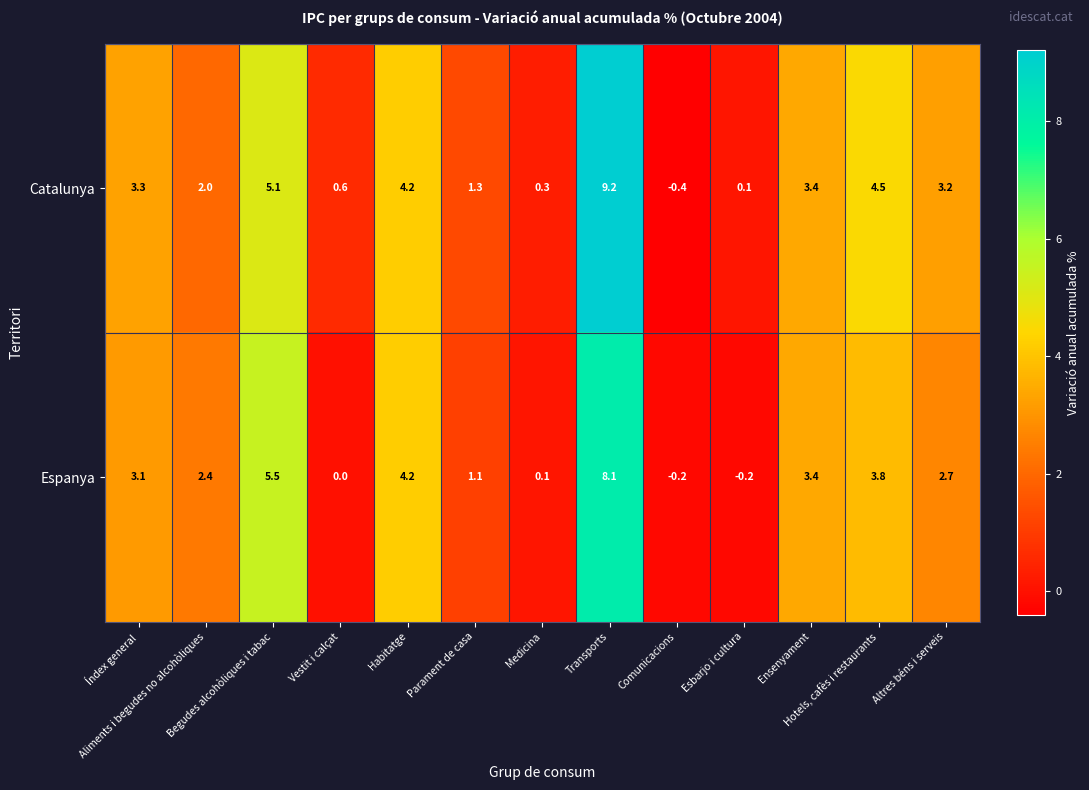

Rank the series by their maximum value, from highest to lowest.

Catalunya, Espanya